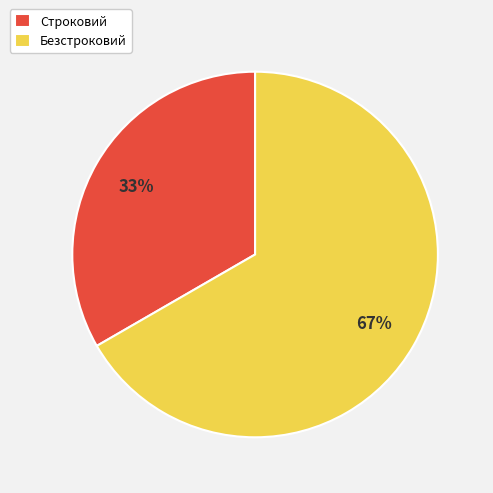

Is the sum of Строковий and Безстроковий greater than half?

Yes